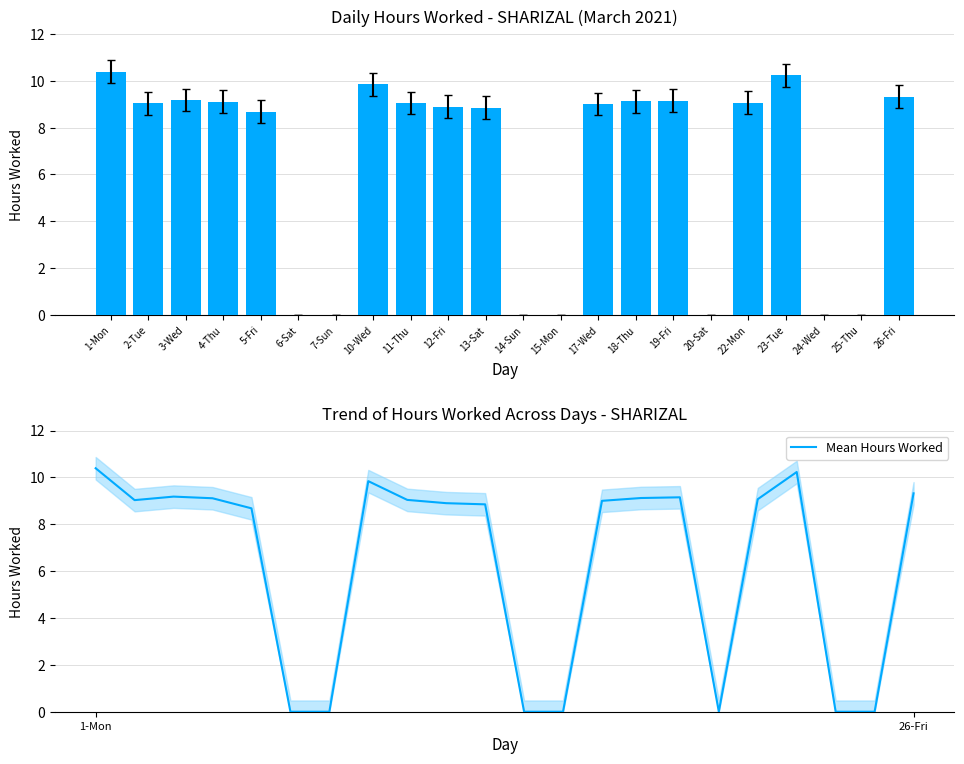

What is the average value of the Mean Hours Worked series?

6.3